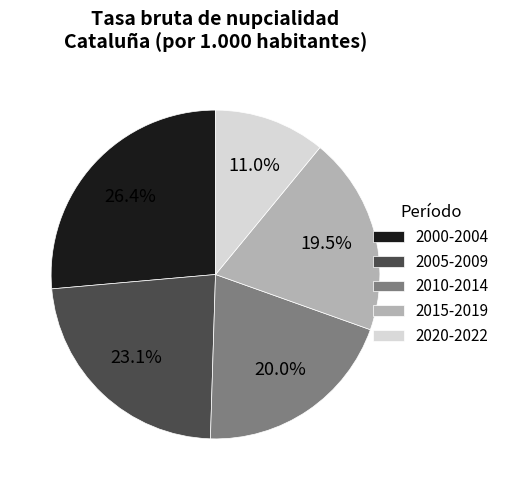

Is there any slice that represents more than half of the pie?

No